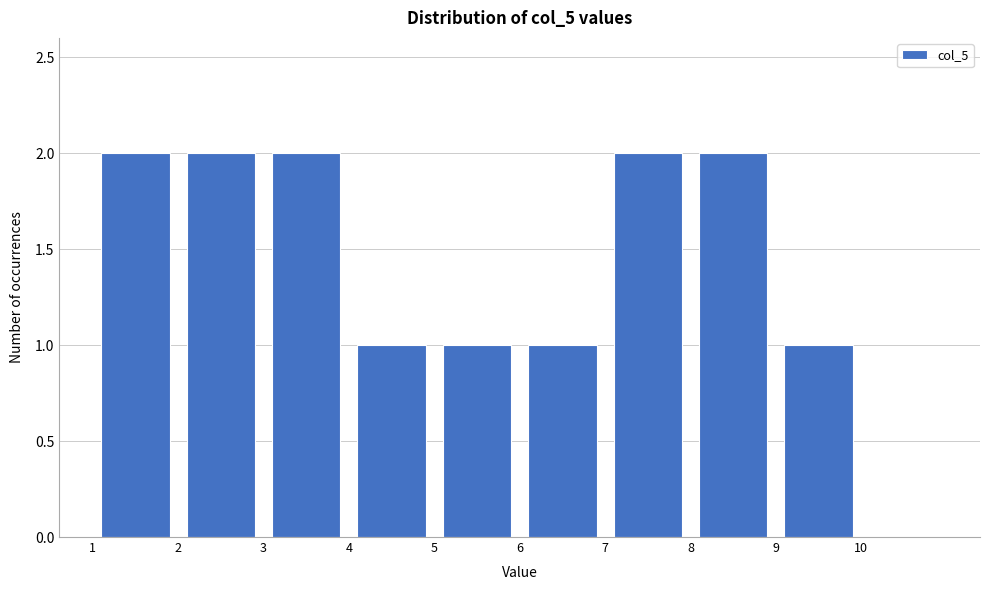

How tall is the bar that spans 5 to 6 on the x-axis? The values are not printed on the chart, so give them approximately, as read against the axis.

1